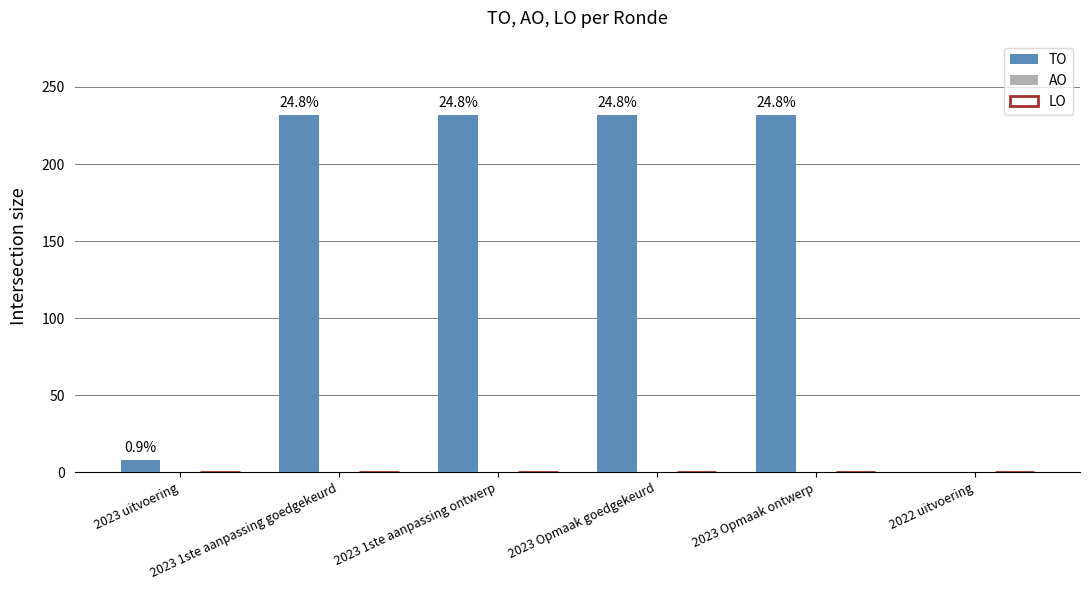

Are the bars horizontal?

No